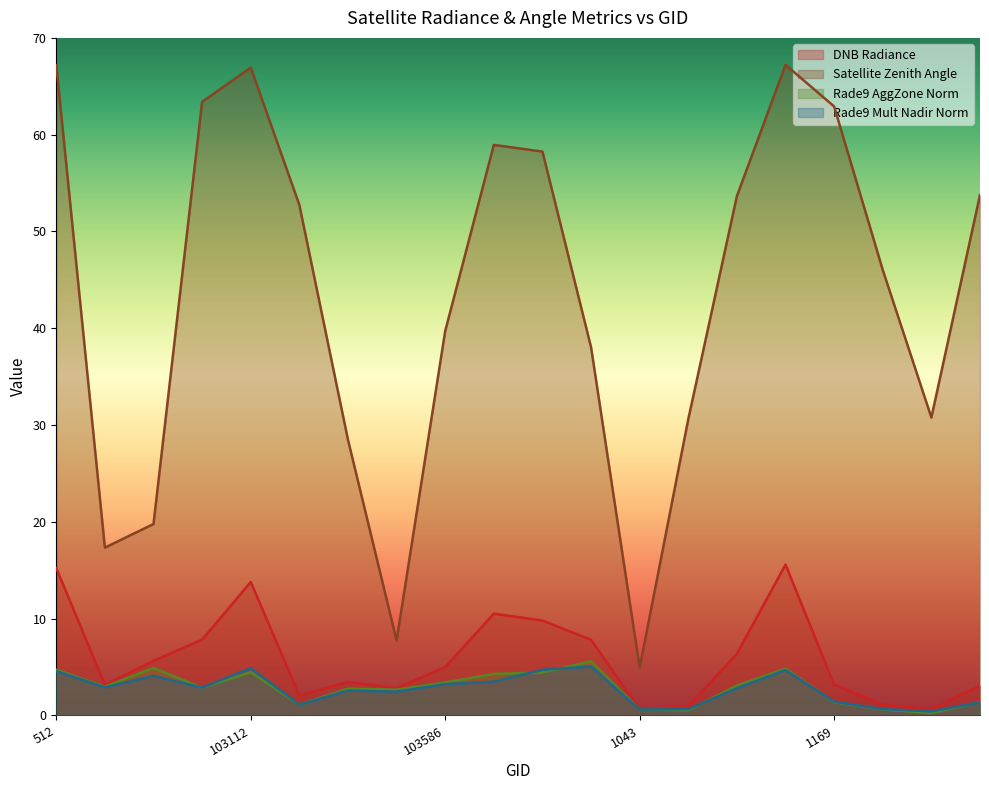

Which series has the largest range (max minus min)?

Satellite Zenith Angle